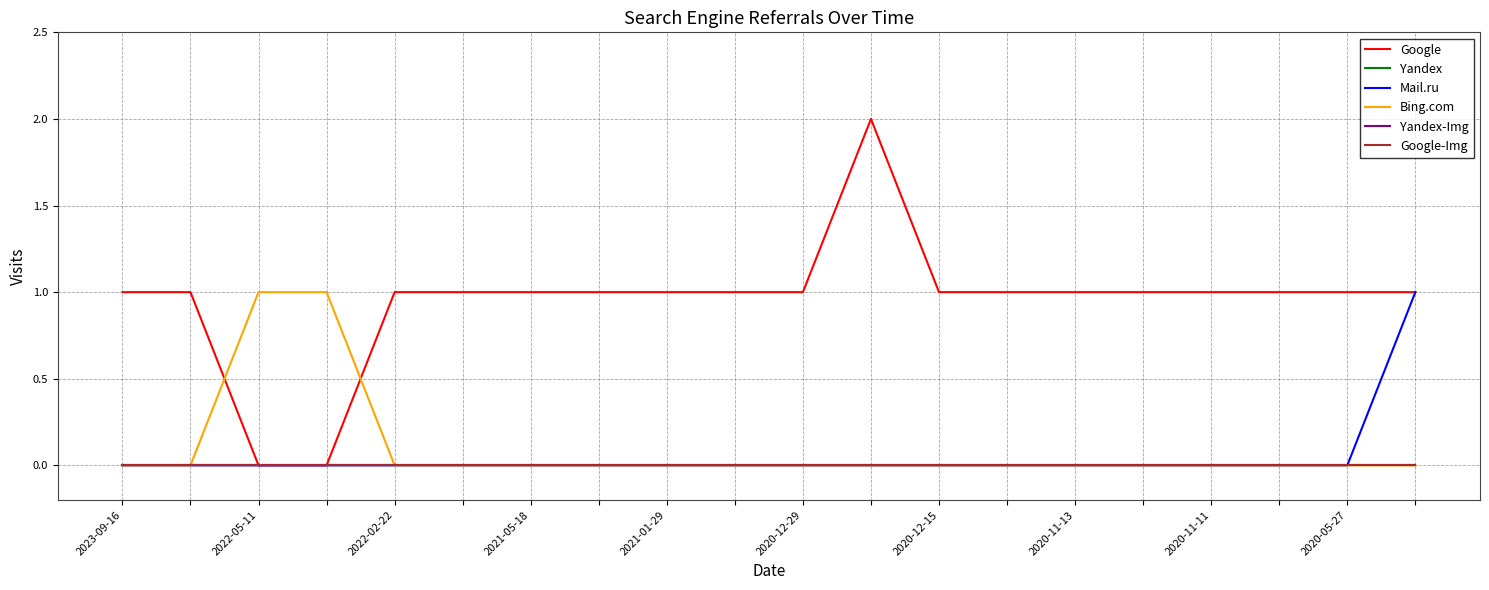

Does the chart have visible grid lines?

Yes